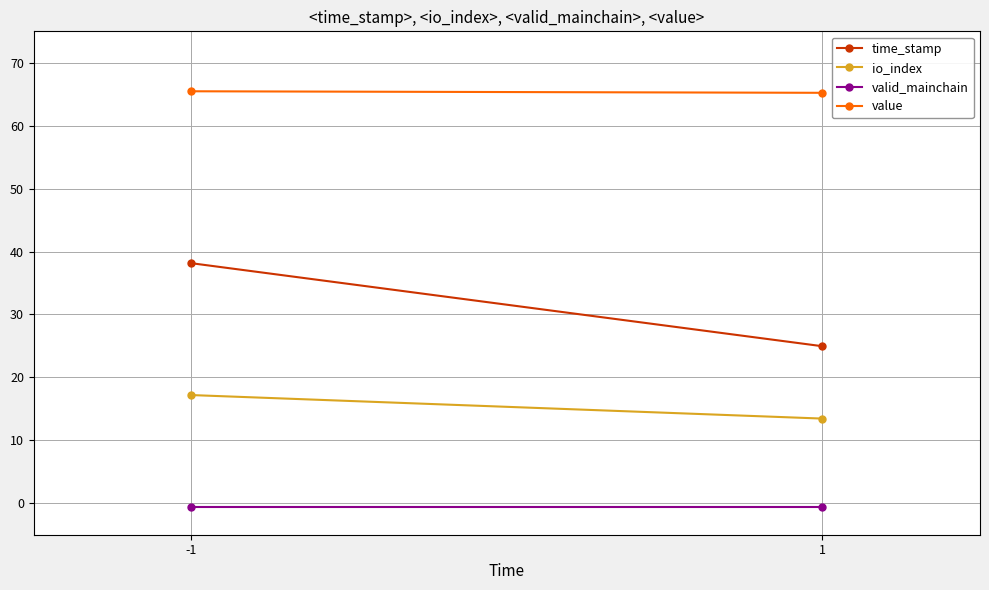

How many lines are shown in the chart?

4